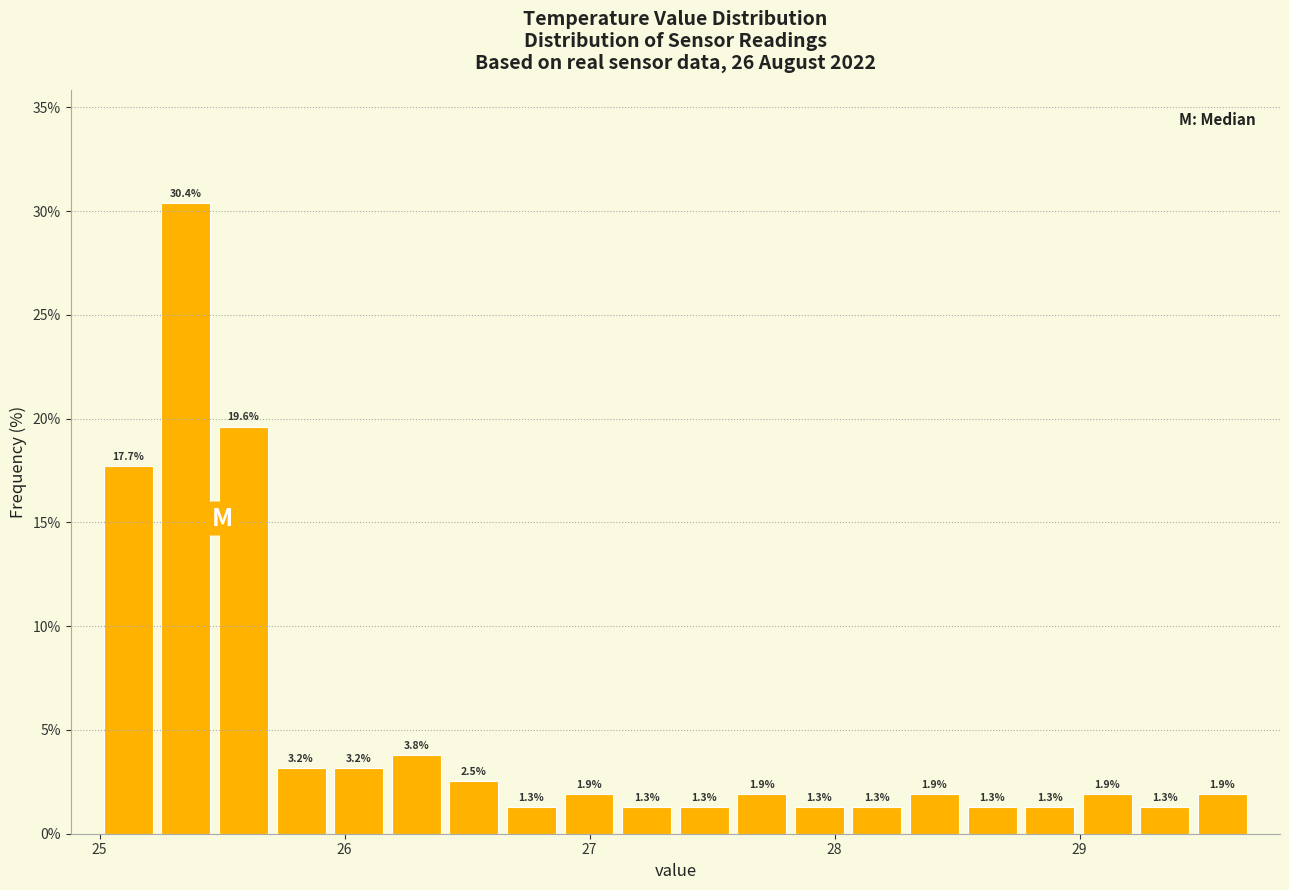

Around what value on the x-axis is the tallest bar? Give the approximate position of its centre, as read against the axis.

25.4